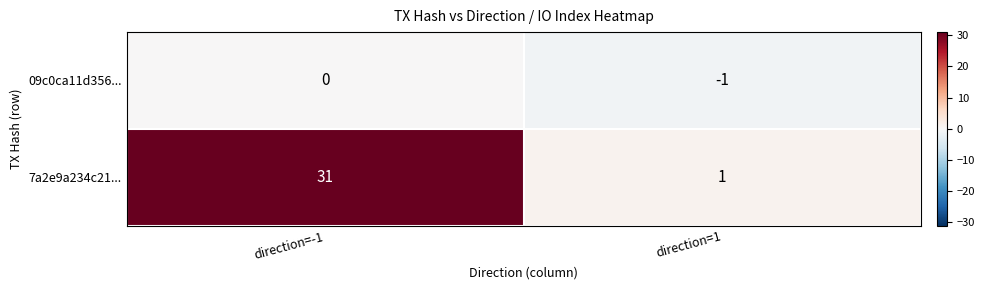

Which category has the lowest value across all series?

direction=1